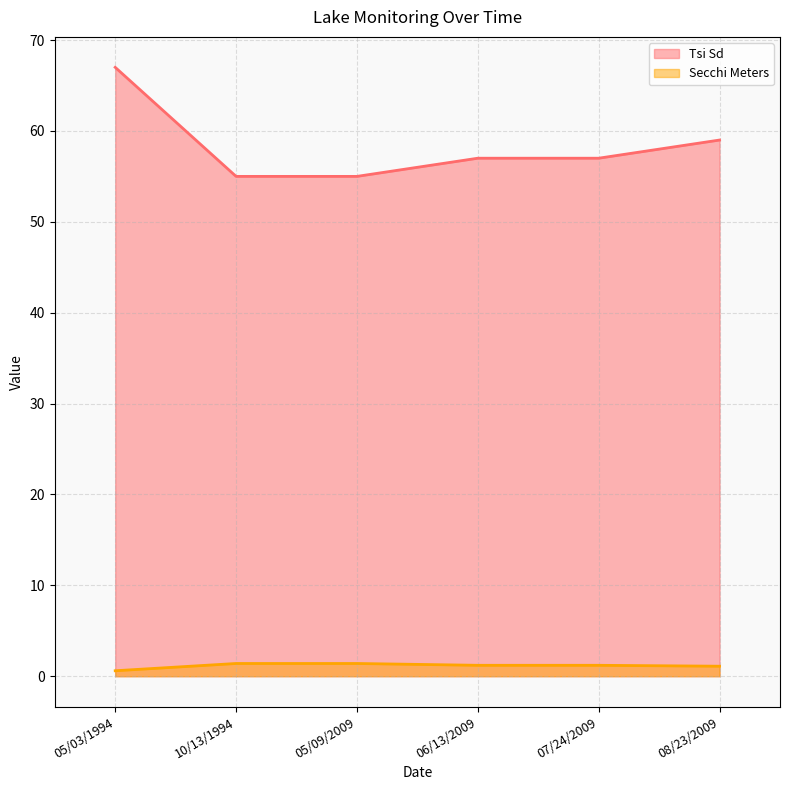

Reading left to right, transcribe all the data shown in this chart.

Tsi Sd: 67.0	55.0	55.0	57.0	57.0	59.0
Secchi Meters: 0.6	1.4	1.4	1.2	1.2	1.1